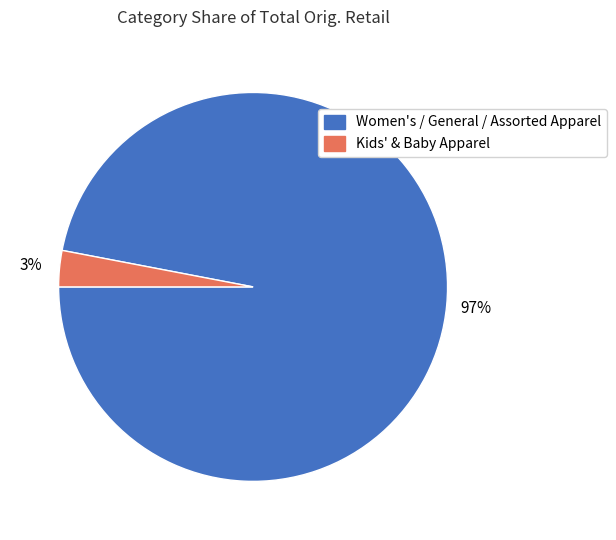

Is there a majority slice in this chart?

Yes